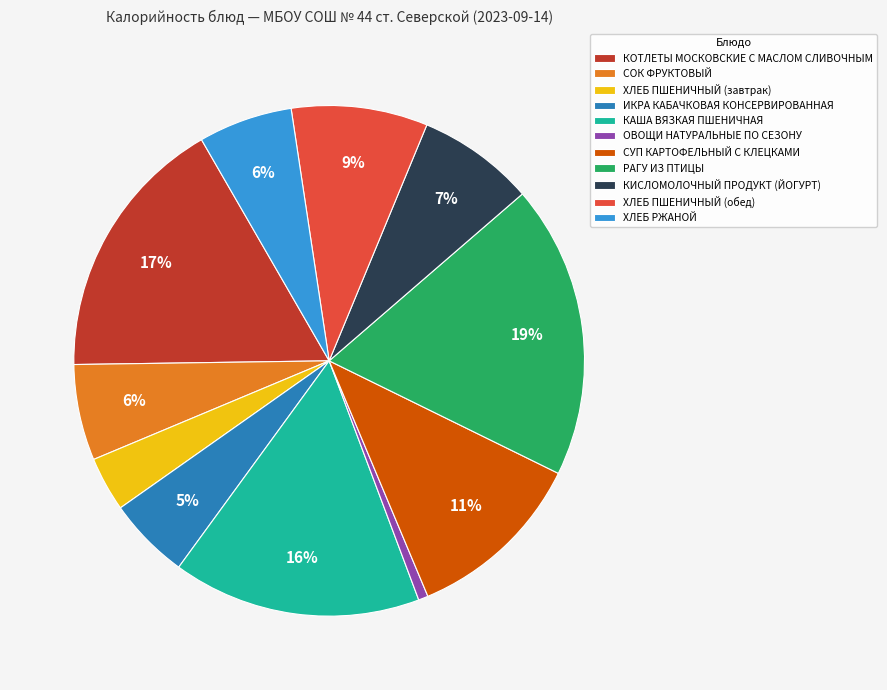

Does ИКРА КАБАЧКОВАЯ КОНСЕРВИРОВАННАЯ account for over 50% of the chart?

No